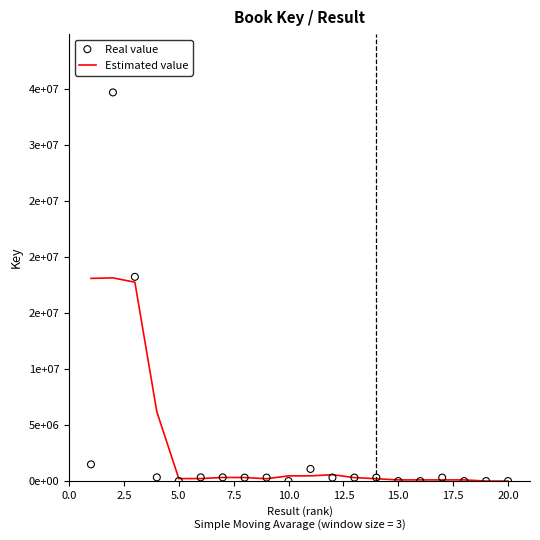

At how many categories does at least one series exceed 13909760?

3